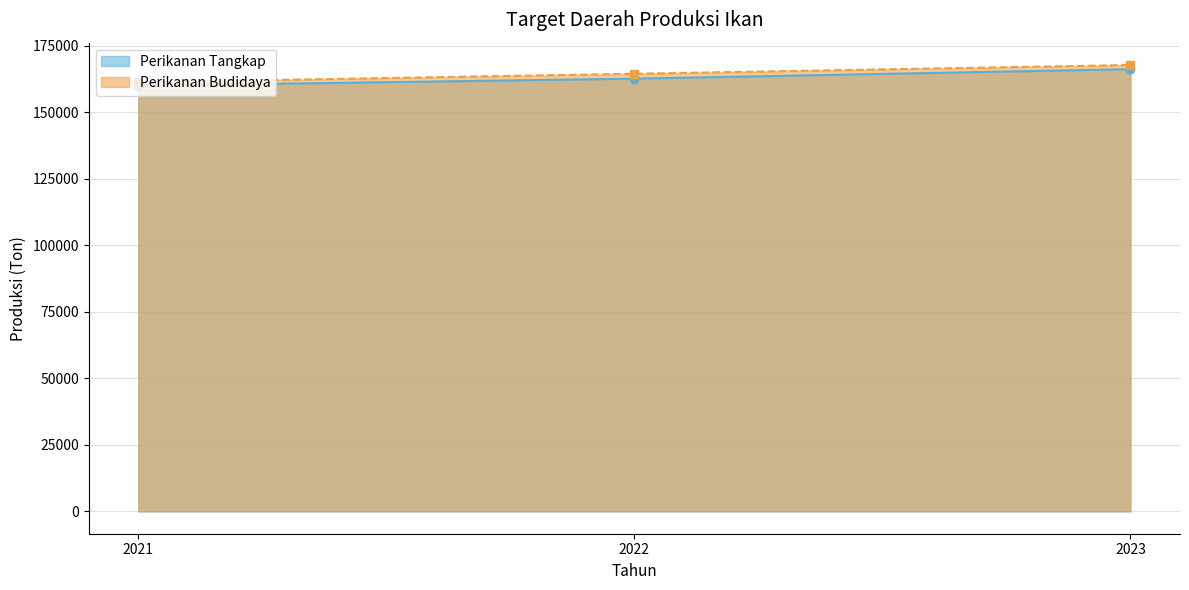

What is the minimum value shown in the chart?

159938